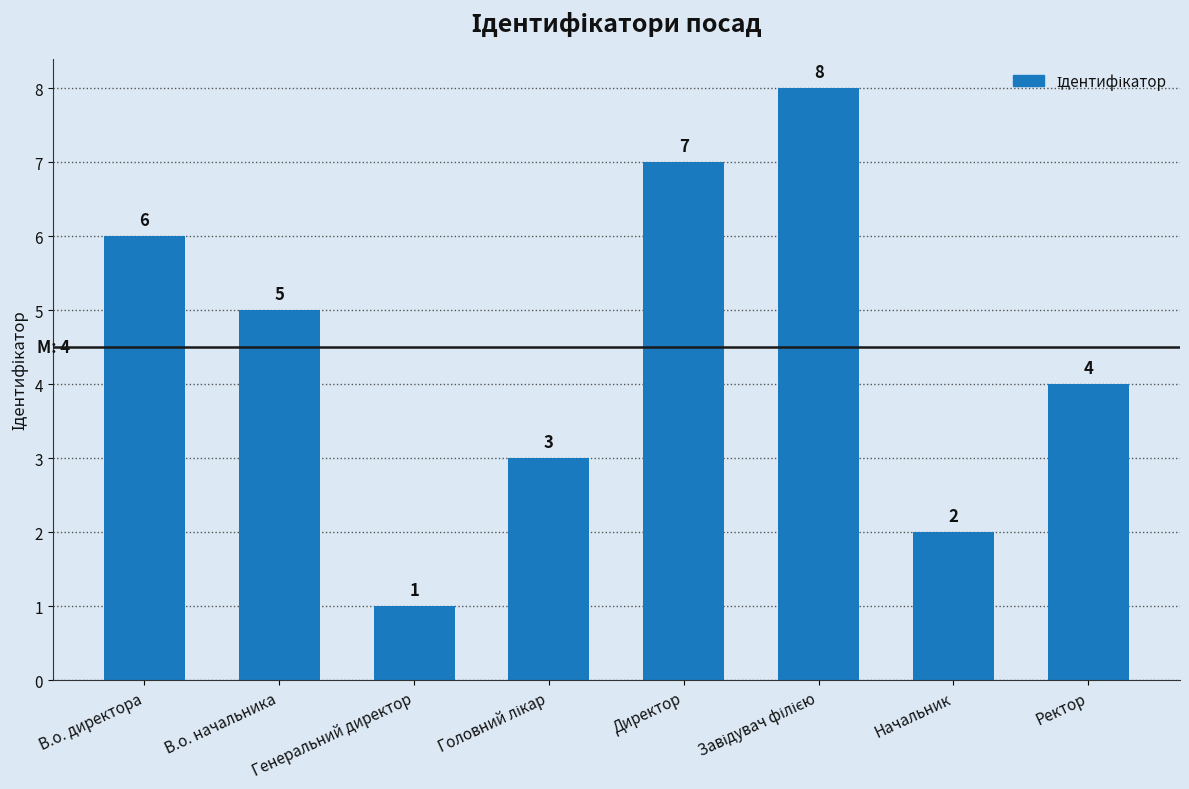

Reading right to left, extract all data points from this chart.

4	2	8	7	3	1	5	6